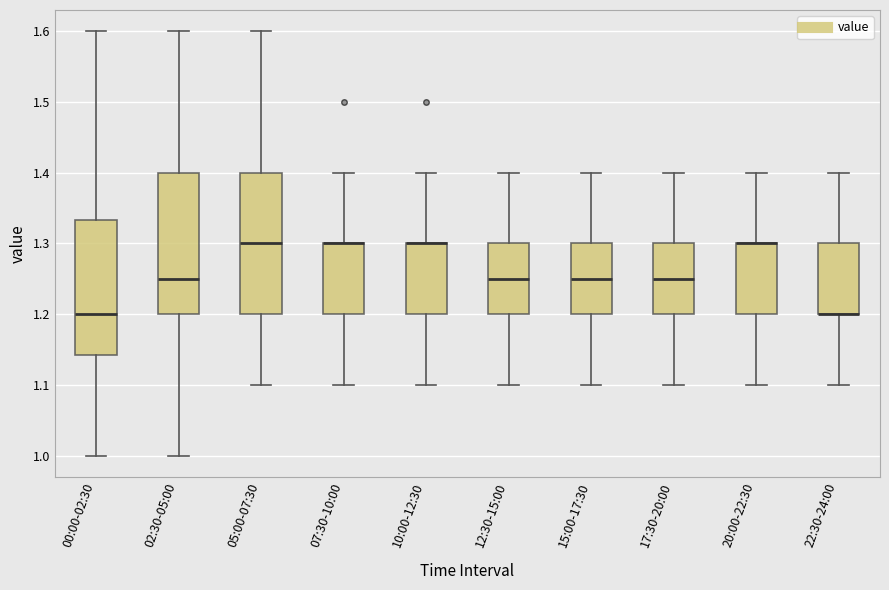

Where does the upper whisker of the box for 10:00-12:30 end on the y-axis? The values are not printed on the chart, so give them approximately, as read against the axis.

1.40